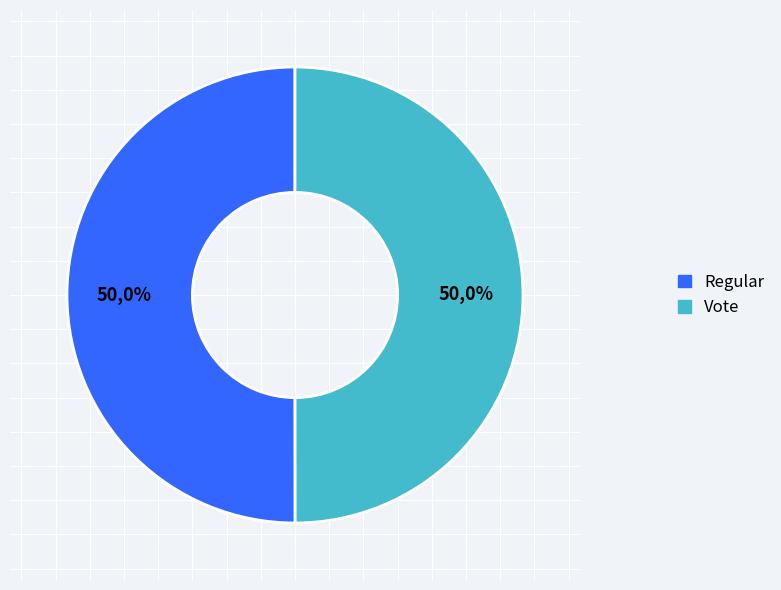

Do Vote and Regular together represent more than half of the pie?

Yes